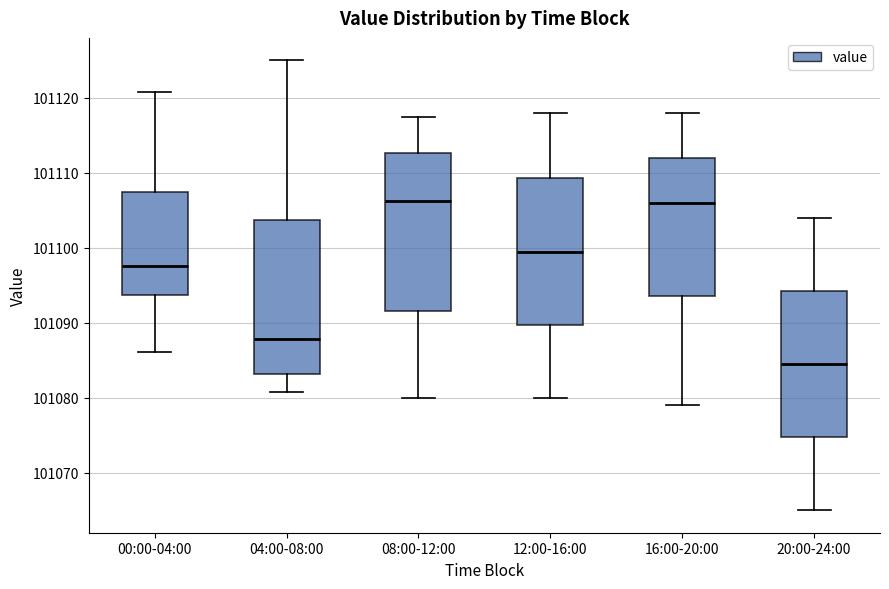

Where is the upper edge of the box for 20:00-24:00 on the y-axis? The values are not printed on the chart, so give them approximately, as read against the axis.

101094